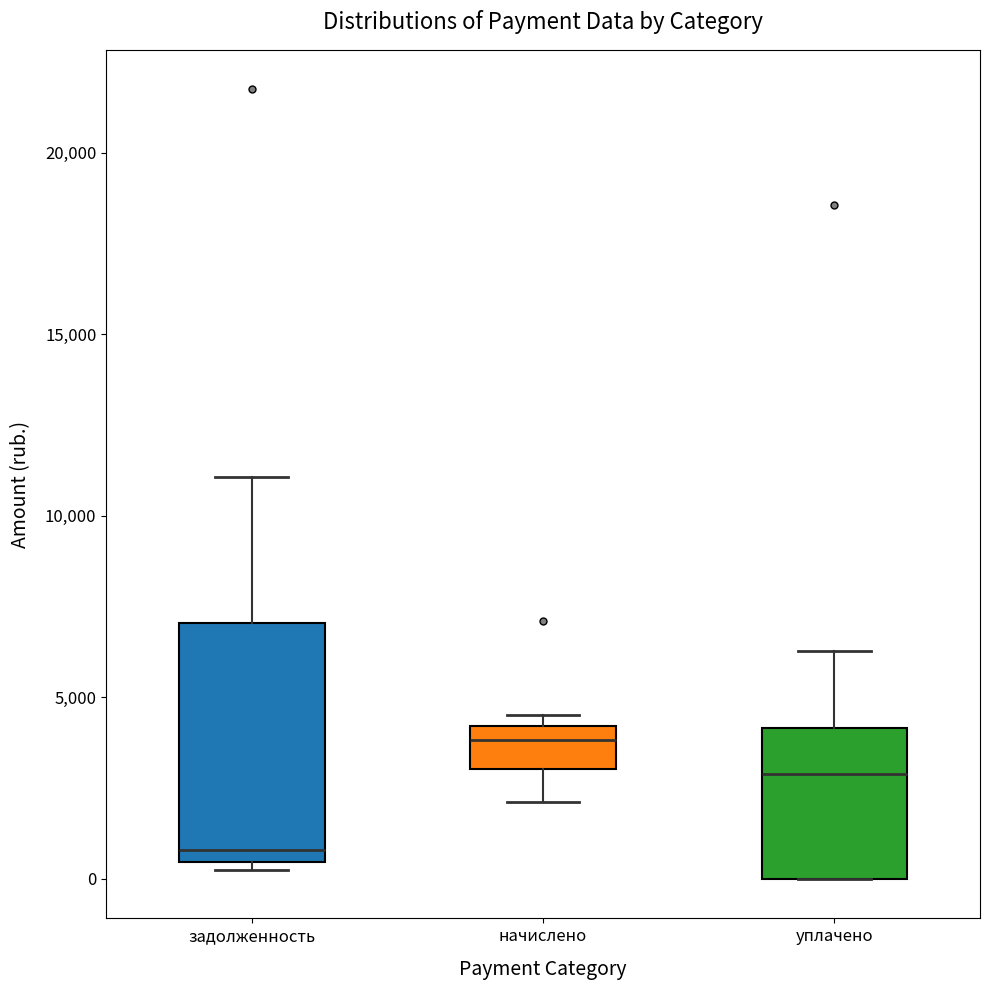

Which box has the highest median line?

начислено